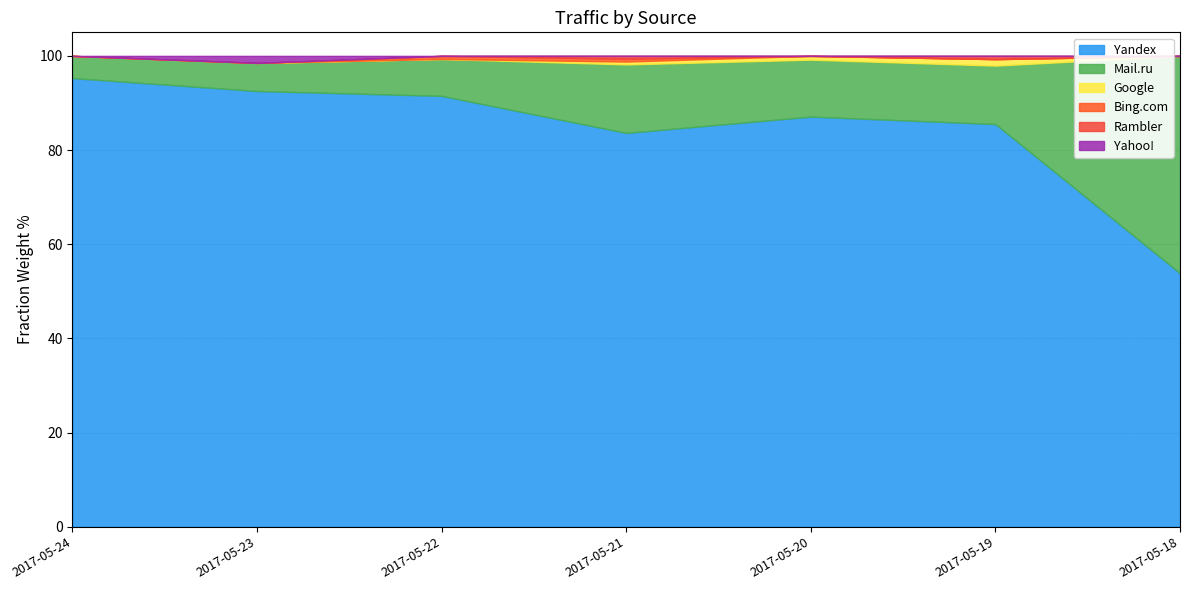

What is the sum of all Google values?

4